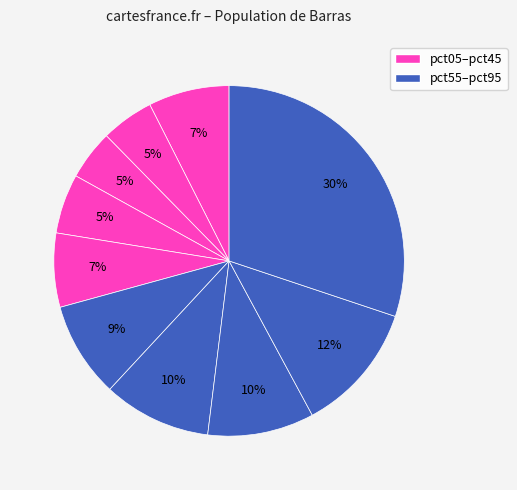

Rank the categories by value from highest to lowest.

pct95, pct85, pct65, pct75, pct55, pct05, pct45, pct35, pct15, pct25